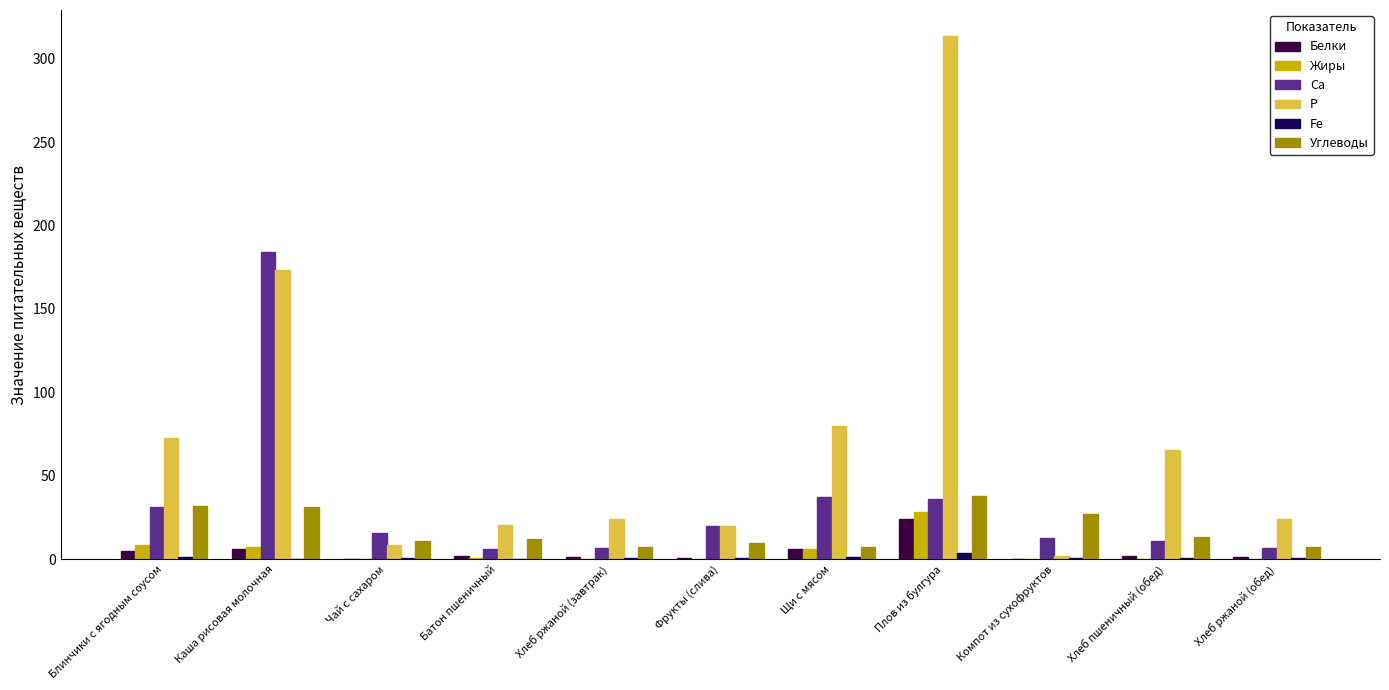

Are the bars grouped side by side (vs. stacked)?

Yes